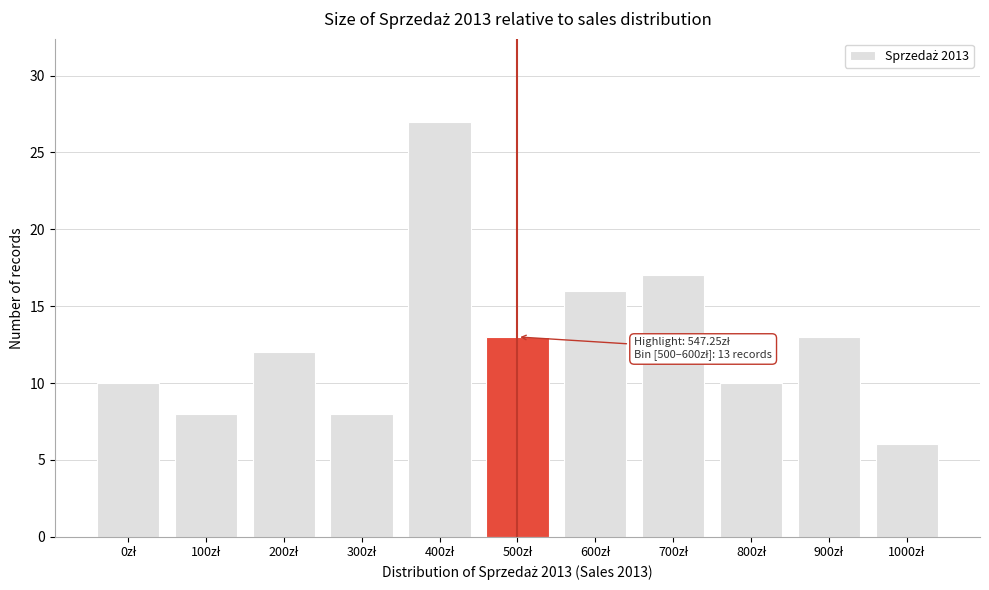

Reading left to right, list all the values displayed in this chart.

10	8	12	8	27	13	16	17	10	13	6